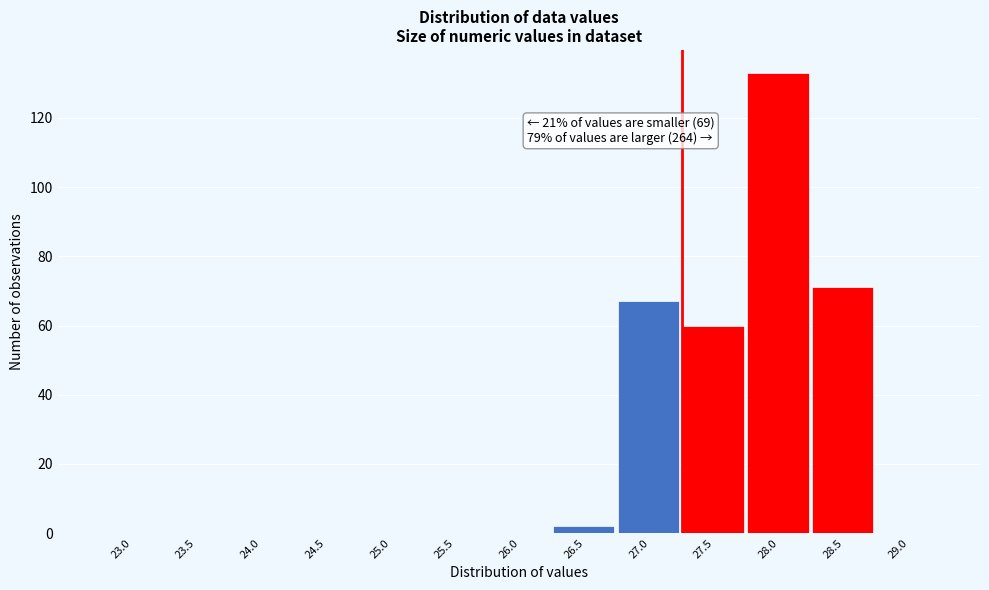

Reading left to right, list all the values displayed in this chart.

23.0=0	23.5=0	24.0=0	24.5=0	25.0=0	25.5=0	26.0=0	26.5=2	27.0=67	27.5=60	28.0=133	28.5=71	29.0=0